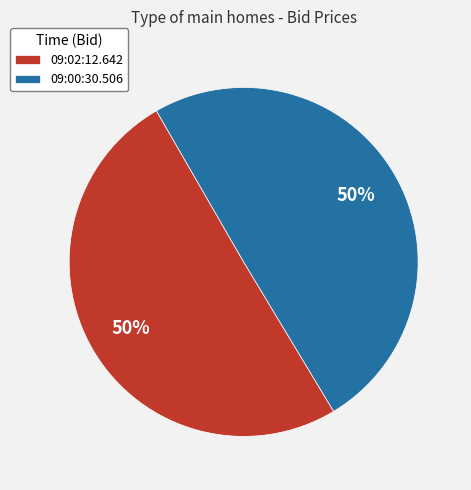

To the nearest percent, what portion does 09:00:30.506 represent?

50%